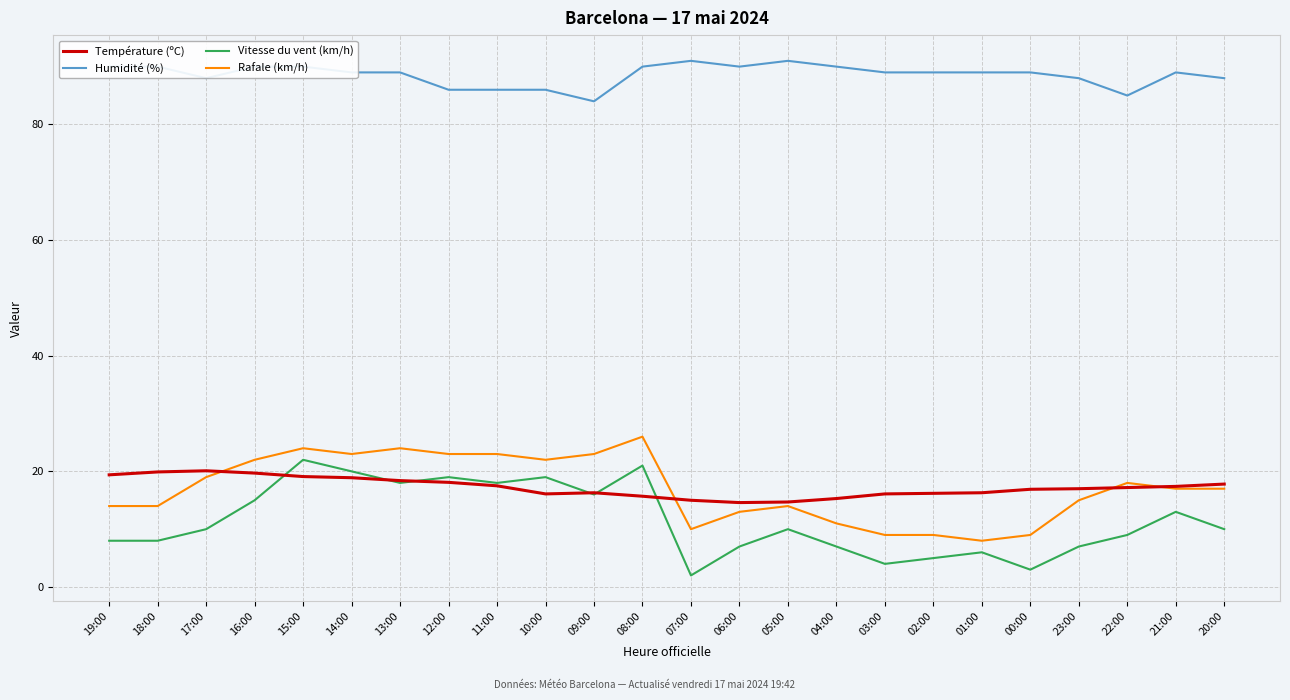

What are all the series names shown in the legend?

Température (ºC), Humidité (%), Vitesse du vent (km/h), Rafale (km/h)